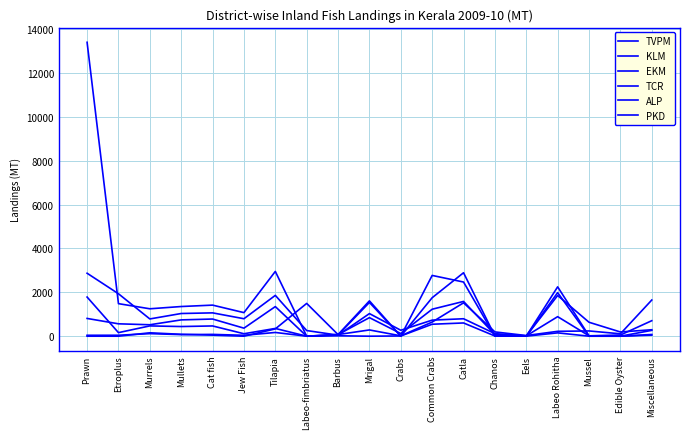

Count the number of data series in this chart.

6